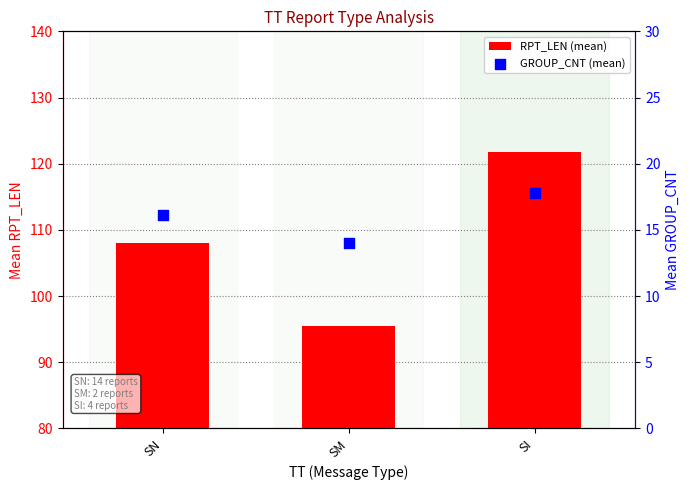

Is the value of GROUP_CNT (mean) at SM greater than the value of RPT_LEN (mean) at SI?

No